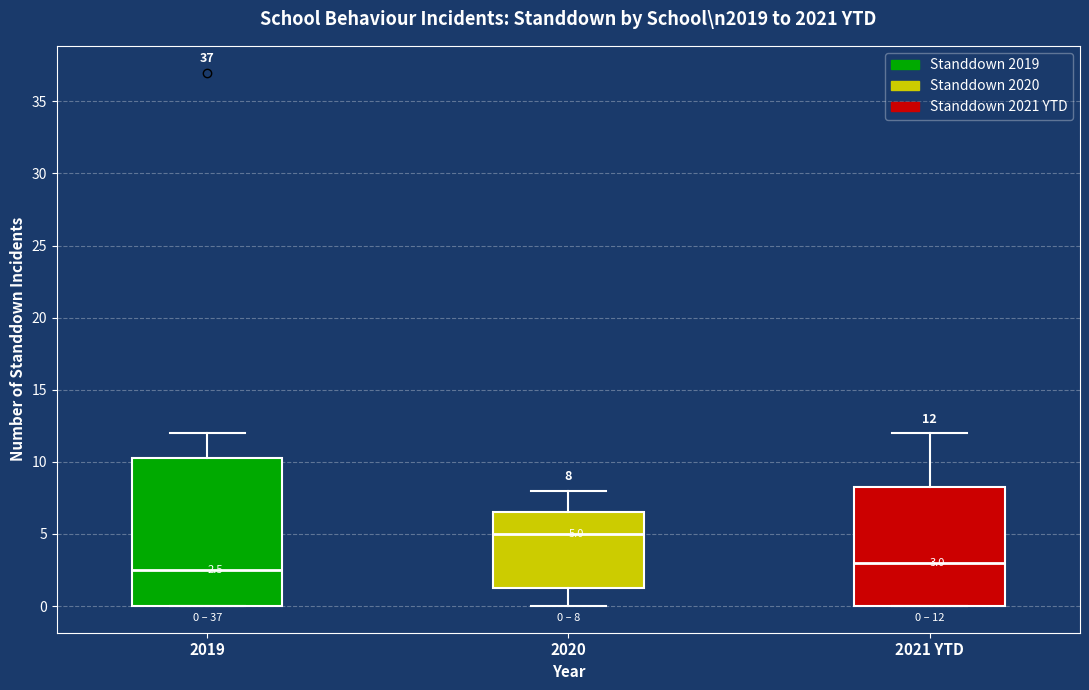

Which box has the lowest median line?

2019